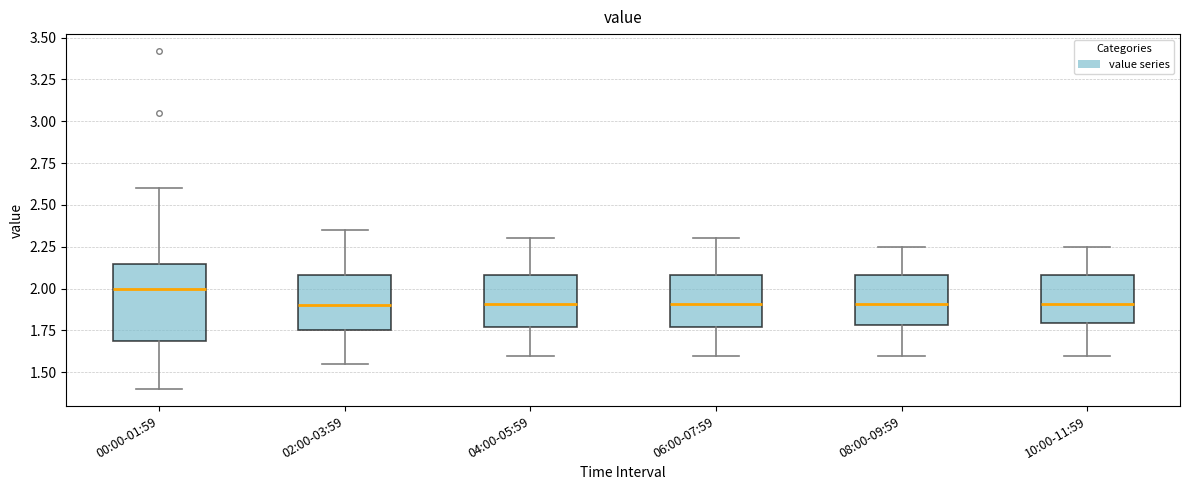

Reading left to right, transcribe this box plot: for each box, give where its median line is, the range the box spans, and where its two whiskers end, as read against the y-axis. The values are not printed on the chart, so give them approximately, as read against the axis.

00:00-01:59: median 2.00, box 1.70 to 2.15, whiskers 1.40 to 2.60
02:00-03:59: median 1.90, box 1.75 to 2.10, whiskers 1.55 to 2.35
04:00-05:59: median 1.90, box 1.75 to 2.10, whiskers 1.60 to 2.30
06:00-07:59: median 1.90, box 1.75 to 2.10, whiskers 1.60 to 2.30
08:00-09:59: median 1.90, box 1.80 to 2.10, whiskers 1.60 to 2.25
10:00-11:59: median 1.90, box 1.80 to 2.10, whiskers 1.60 to 2.25